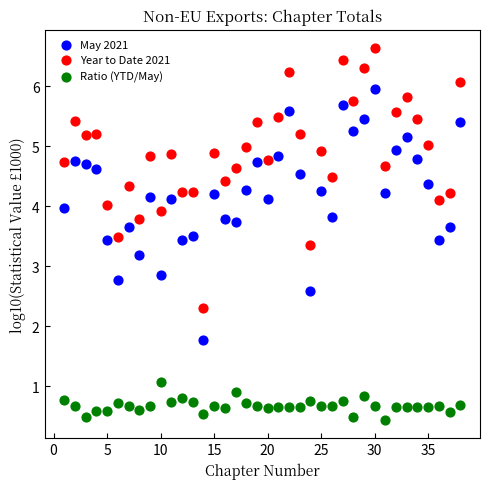

Which series contains the highest Y value?

Year to Date 2021